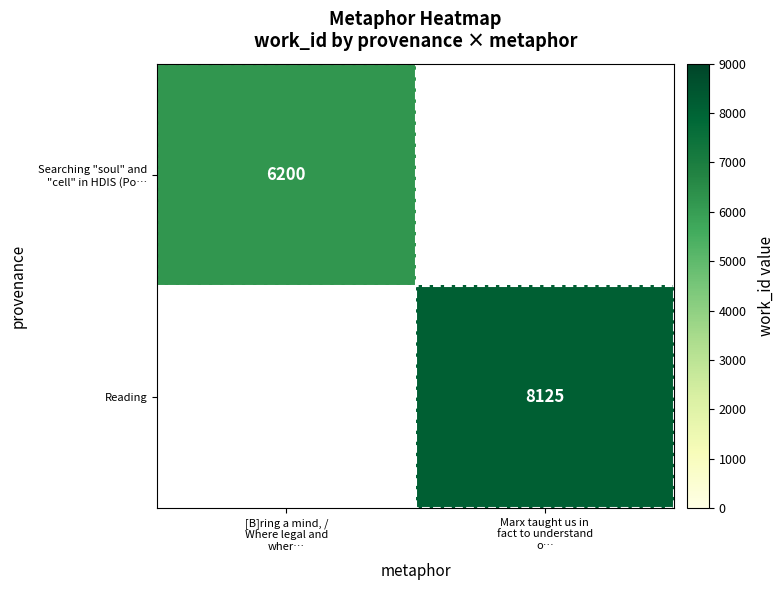

What is the maximum value for Reading?

8125